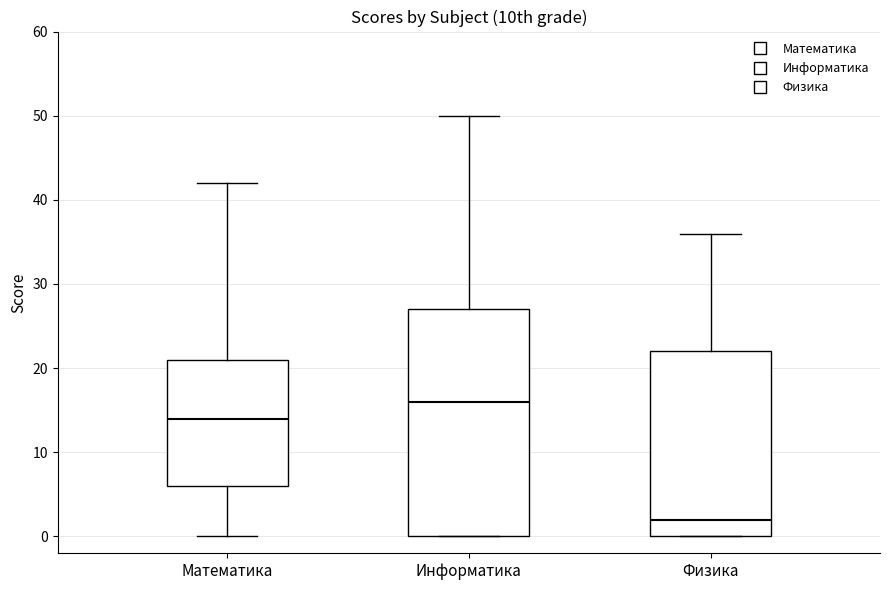

Comparing the boxes themselves (not the whiskers), which one is the tallest?

Информатика